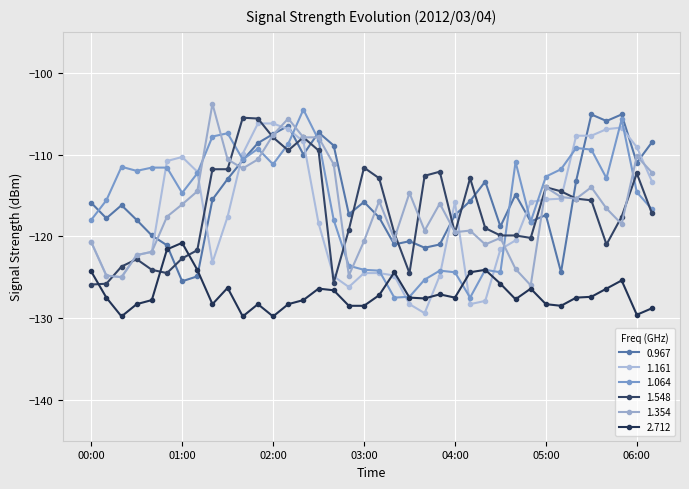

Rank the categories by 1.548 value from lowest to highest.

00:00, 00:10, 02:40, 00:50, 03:30, 00:40, 00:20, 00:30, 01:00, 01:10, 05:40, 04:50, 04:30, 04:40, 03:20, 04:00, 02:50, 04:20, 05:50, 06:10, 05:30, 05:20, 05:10, 05:00, 03:10, 04:10, 03:40, 06:00, 03:50, 01:20, 01:30, 03:00, 02:10, 02:30, 02:00, 02:20, 01:50, 01:40